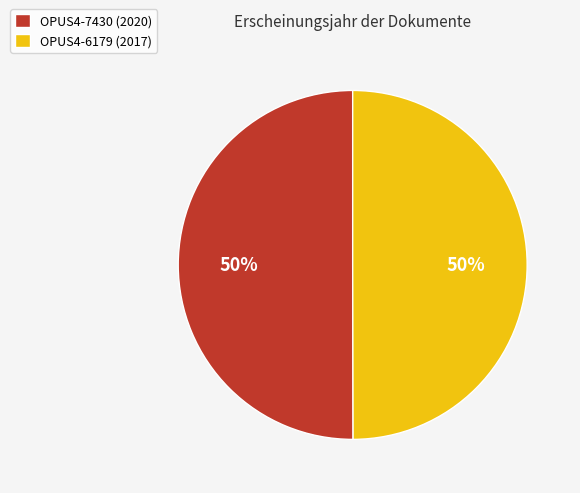

Is it true that OPUS4-7430 (2020) is 50% of the pie?

True